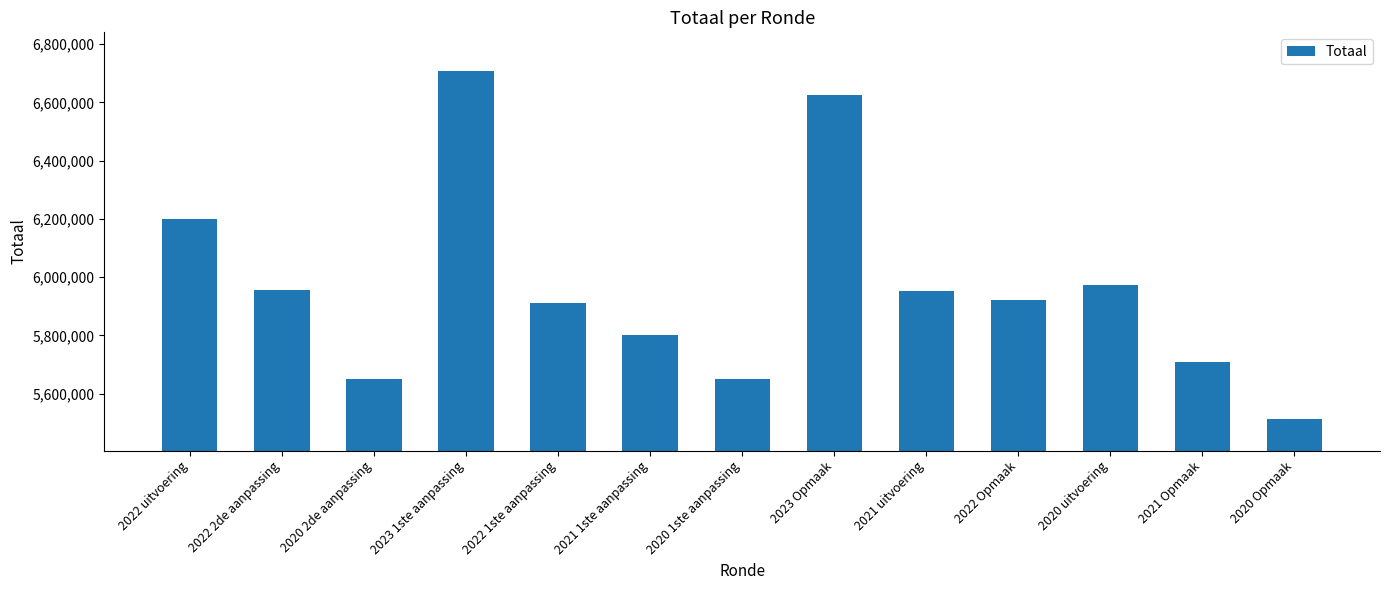

What is the label of the 9th bar from the right?

2022 1ste aanpassing